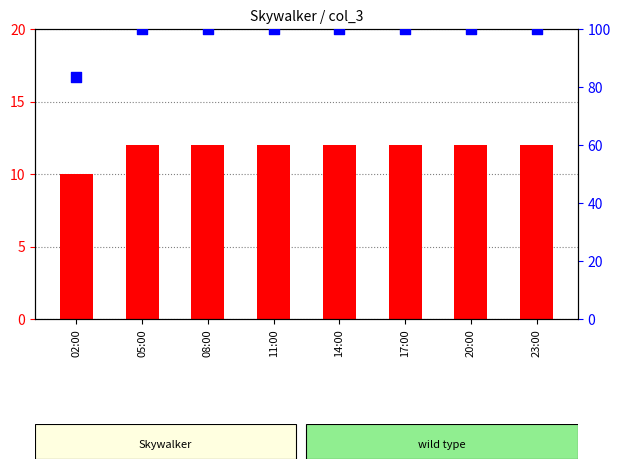

At which category is the sum across all series the highest?

05:00